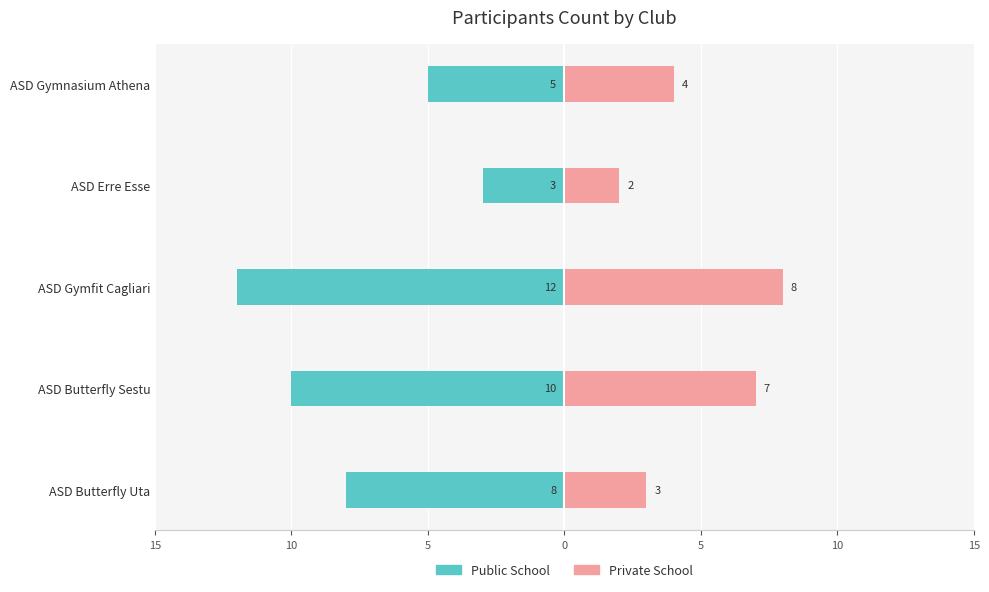

How many groups of bars are there?

5